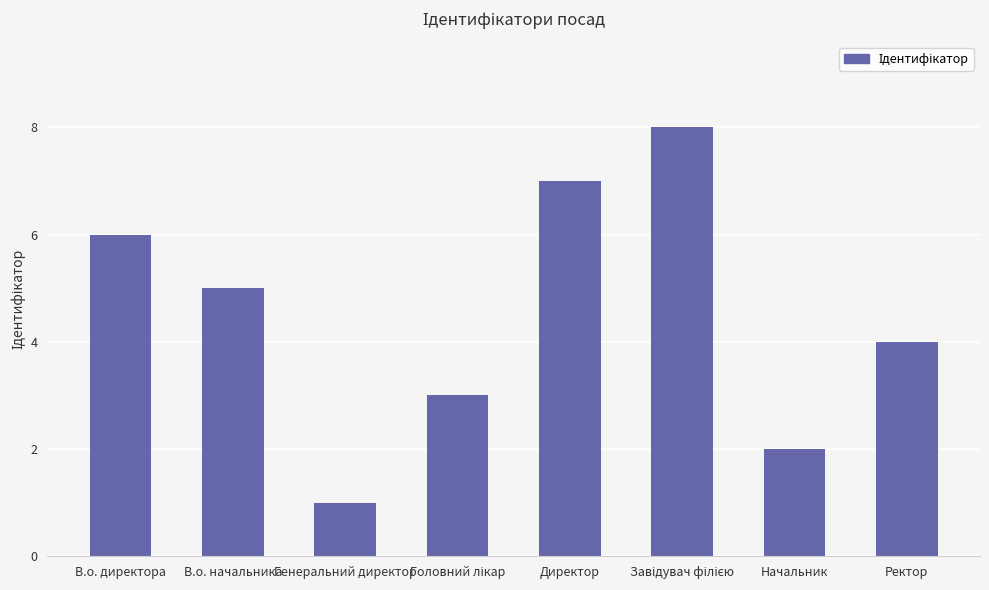

True or false: the data shows 2 at Ректор.

False